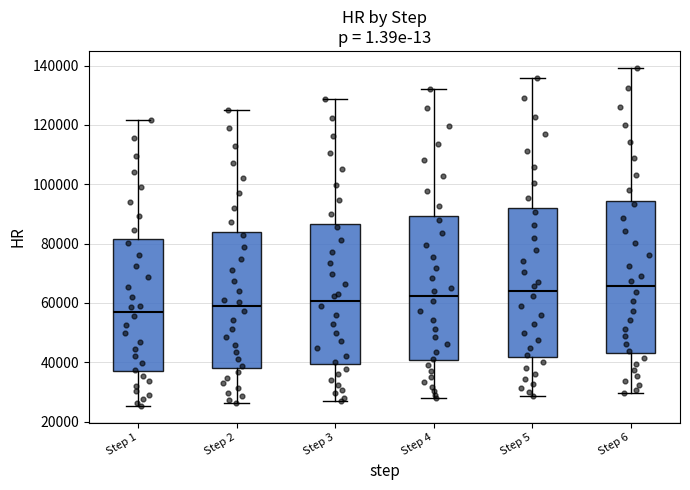

Reading left to right, read every box against the y-axis: the position of its median line, the range the box covers, and the ends of its whiskers. The values are not printed on the chart, so give them approximately, as read against the axis.

Step 1: median 58000, box 38000 to 82000, whiskers 26000 to 122000
Step 2: median 58000, box 38000 to 84000, whiskers 26000 to 126000
Step 3: median 60000, box 40000 to 86000, whiskers 28000 to 128000
Step 4: median 62000, box 40000 to 90000, whiskers 28000 to 132000
Step 5: median 64000, box 42000 to 92000, whiskers 28000 to 136000
Step 6: median 66000, box 44000 to 94000, whiskers 30000 to 140000